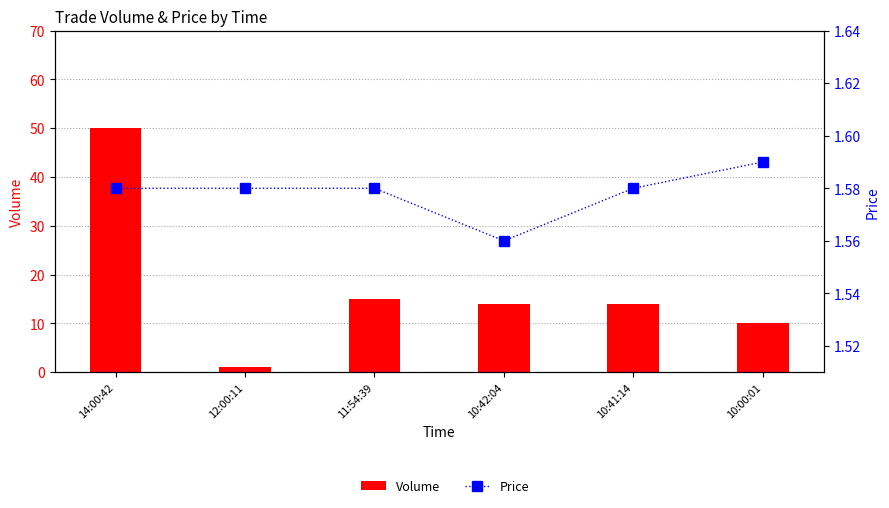

How many values in the Volume series exceed 14?

2